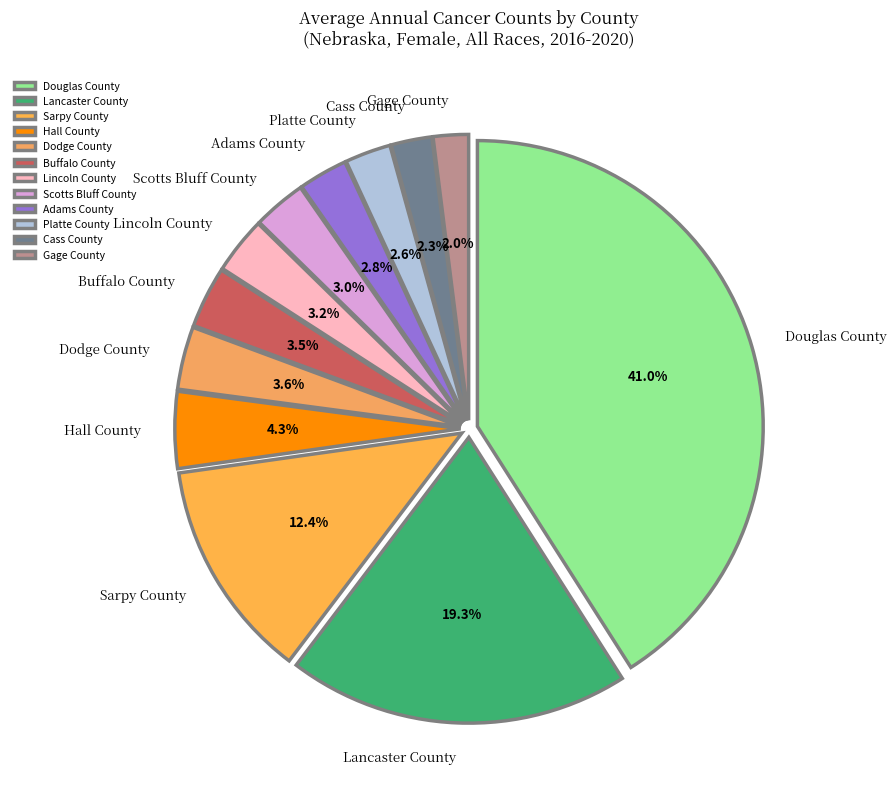

To the nearest percent, what is the average slice percentage?

8%